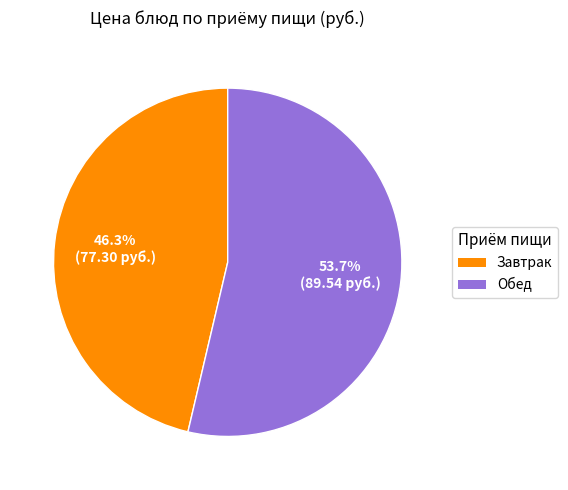

True or false: Завтрак accounts for 46% of the total.

True